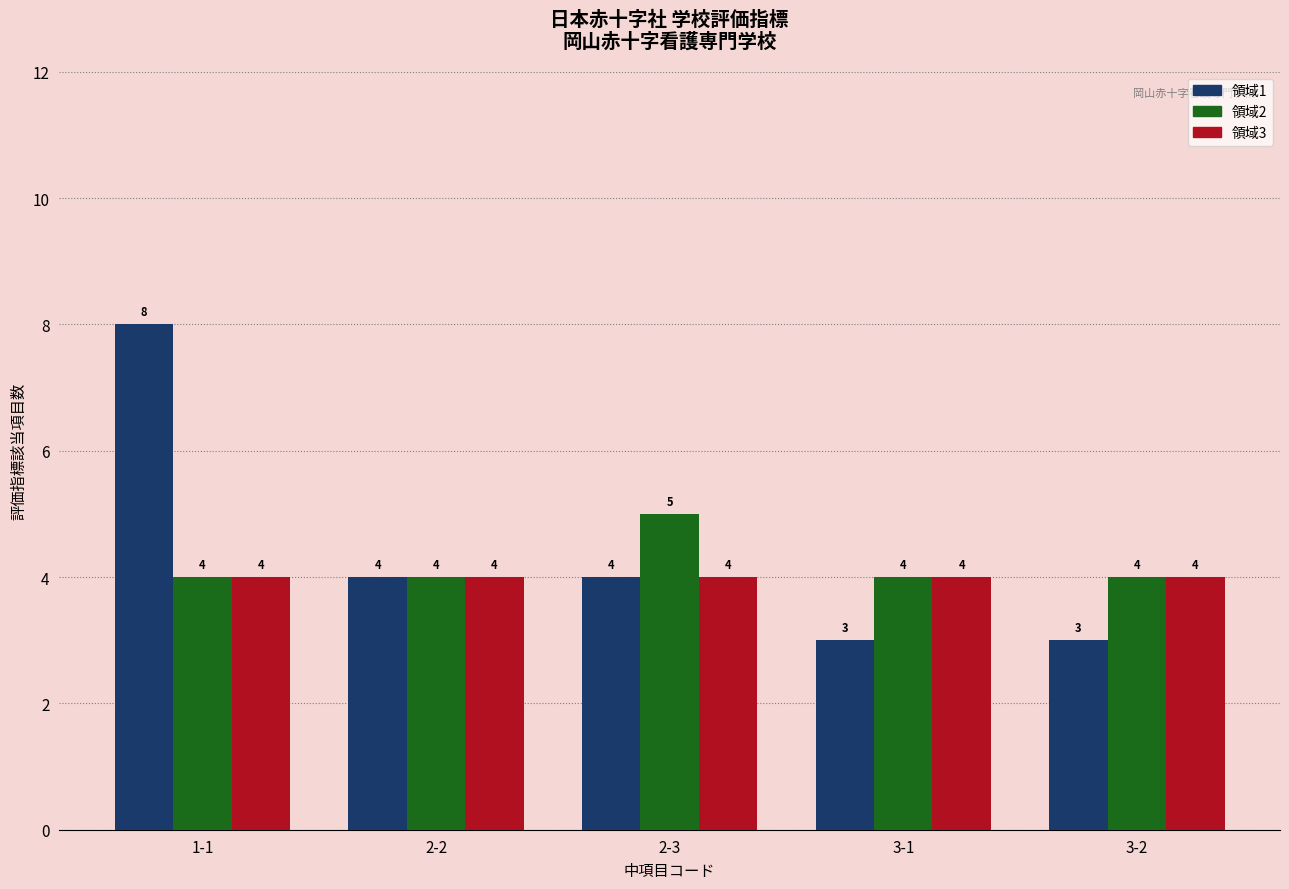

What position from the left is 2-3?

3